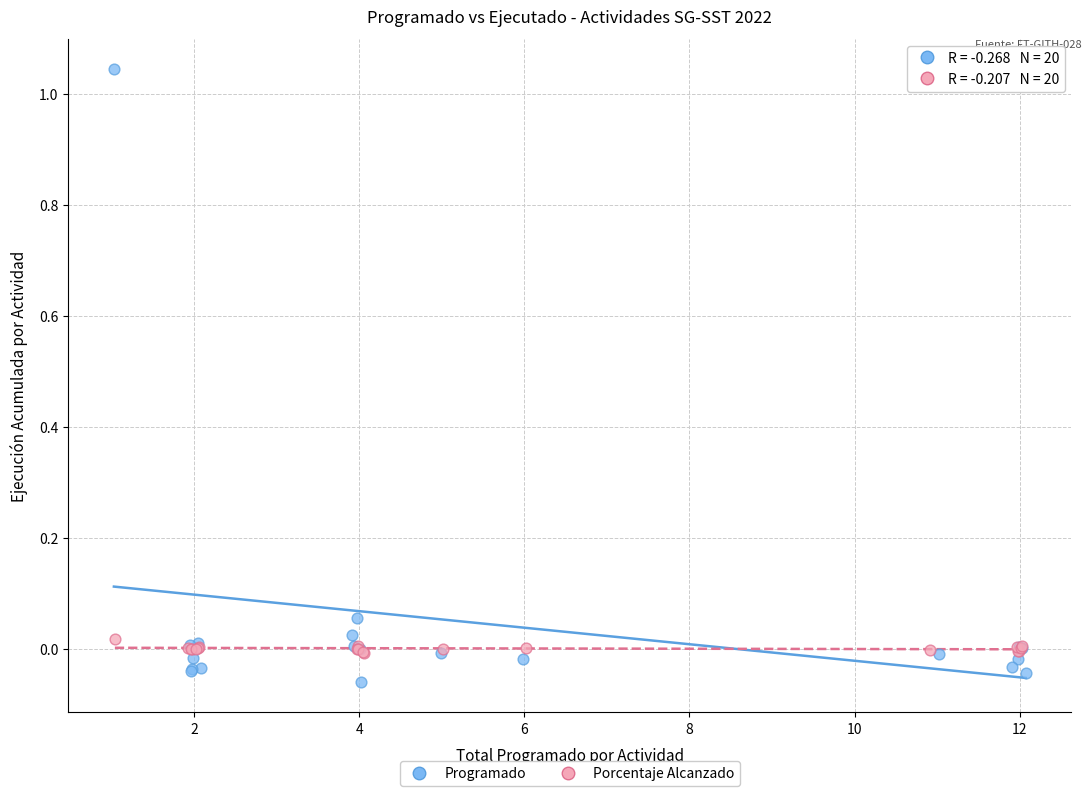

Which series contains the highest Y value?

Programado